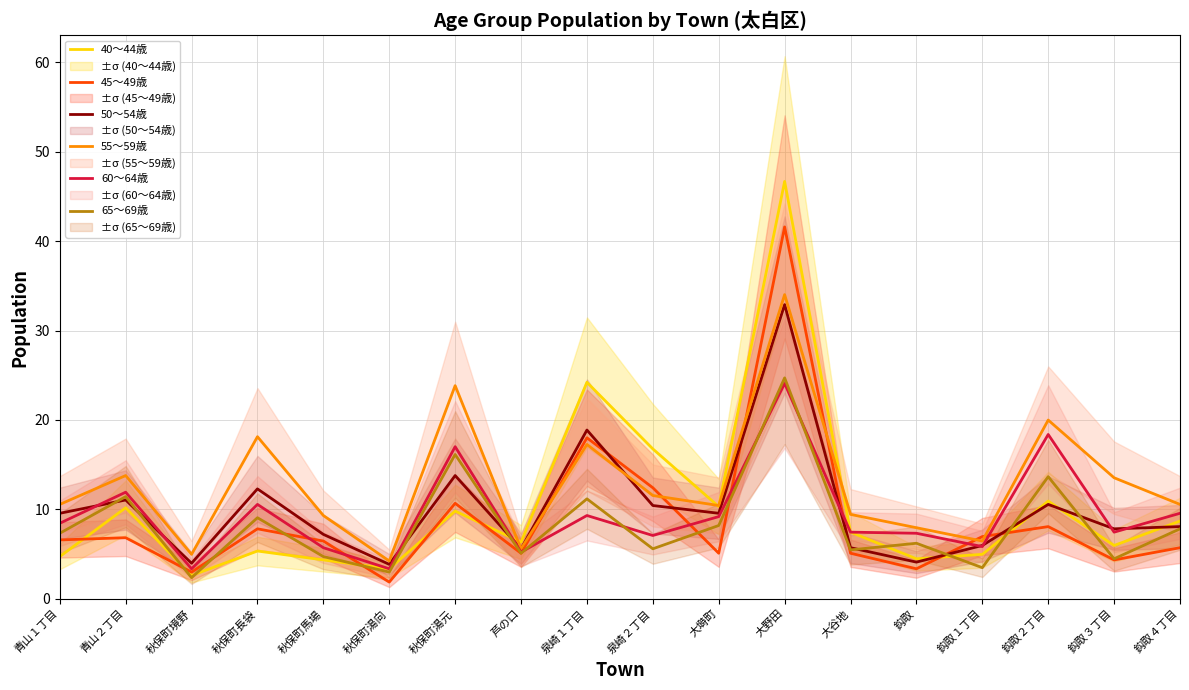

List the labels in order of 55～59歳 value, smallest first.

秋保町湯向, 秋保町境野, 芦の口, 鈎取１丁目, 鈎取, 秋保町馬場, 大谷地, 大塒町, 青山１丁目, 鈎取４丁目, 泉崎２丁目, 鈎取３丁目, 青山２丁目, 泉崎１丁目, 秋保町長袋, 鈎取２丁目, 秋保町湯元, 大野田